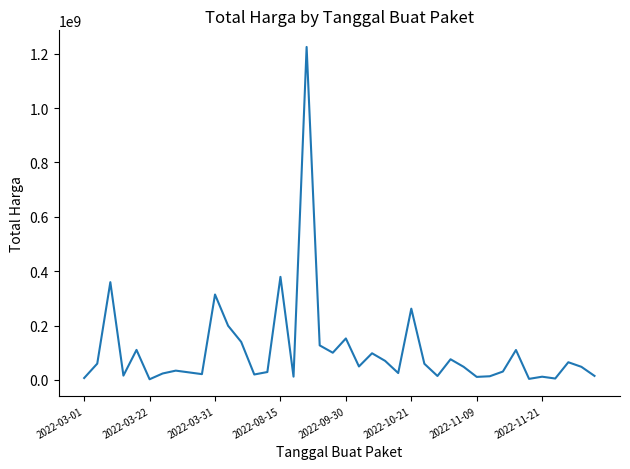

What is the difference between the maximum and minimum values?

1222286250